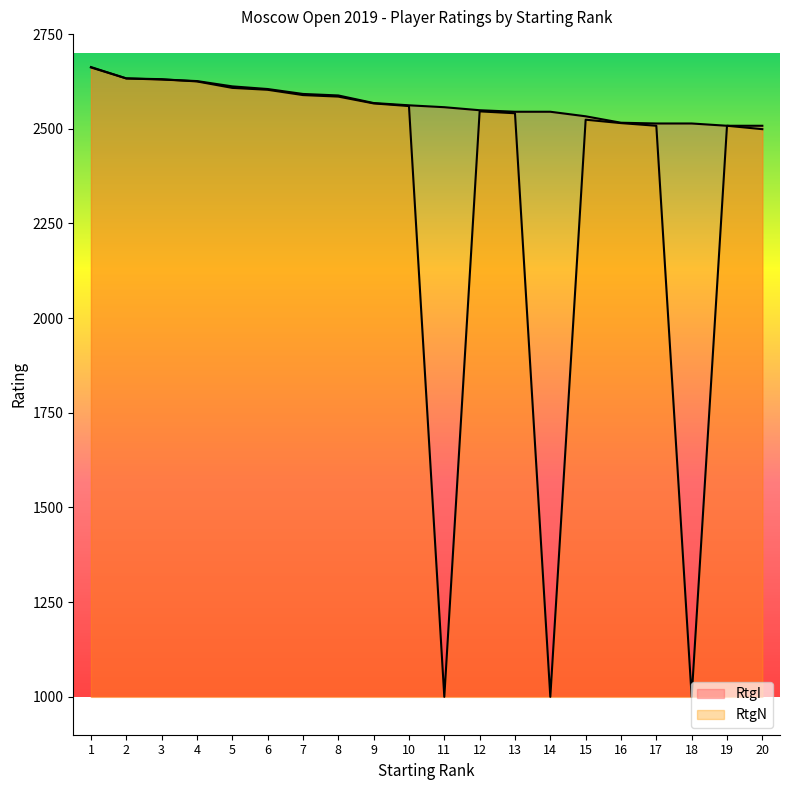

What is the difference between the maximum and minimum values in the RtgN series?

1662